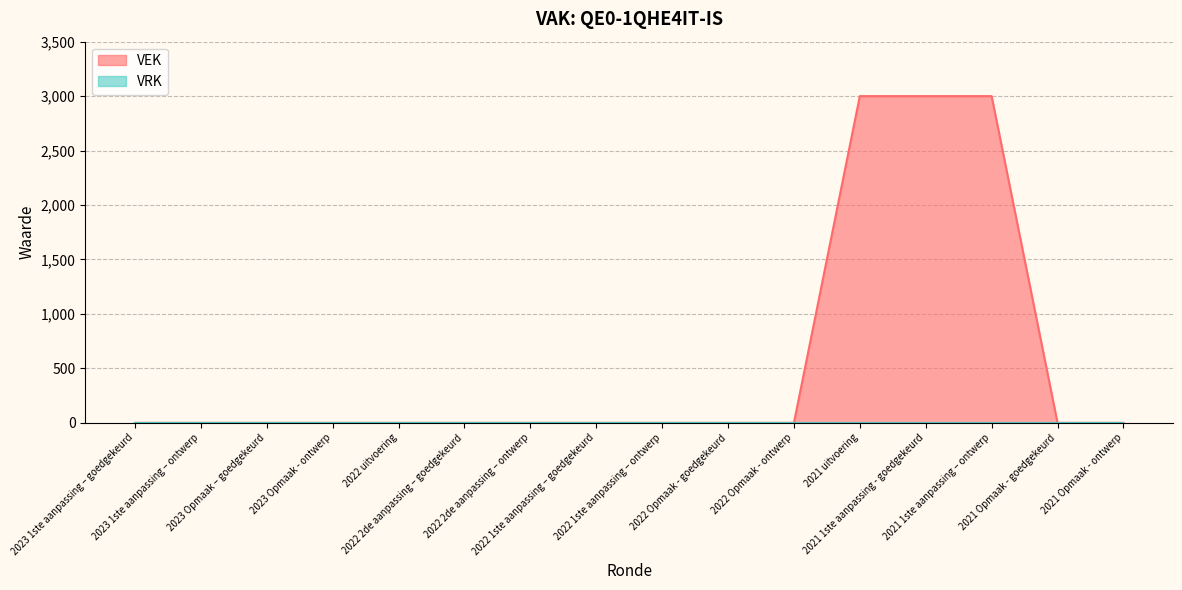

The value at 2023 1ste aanpassing – goedgekeurd is -1930. True or false?

False